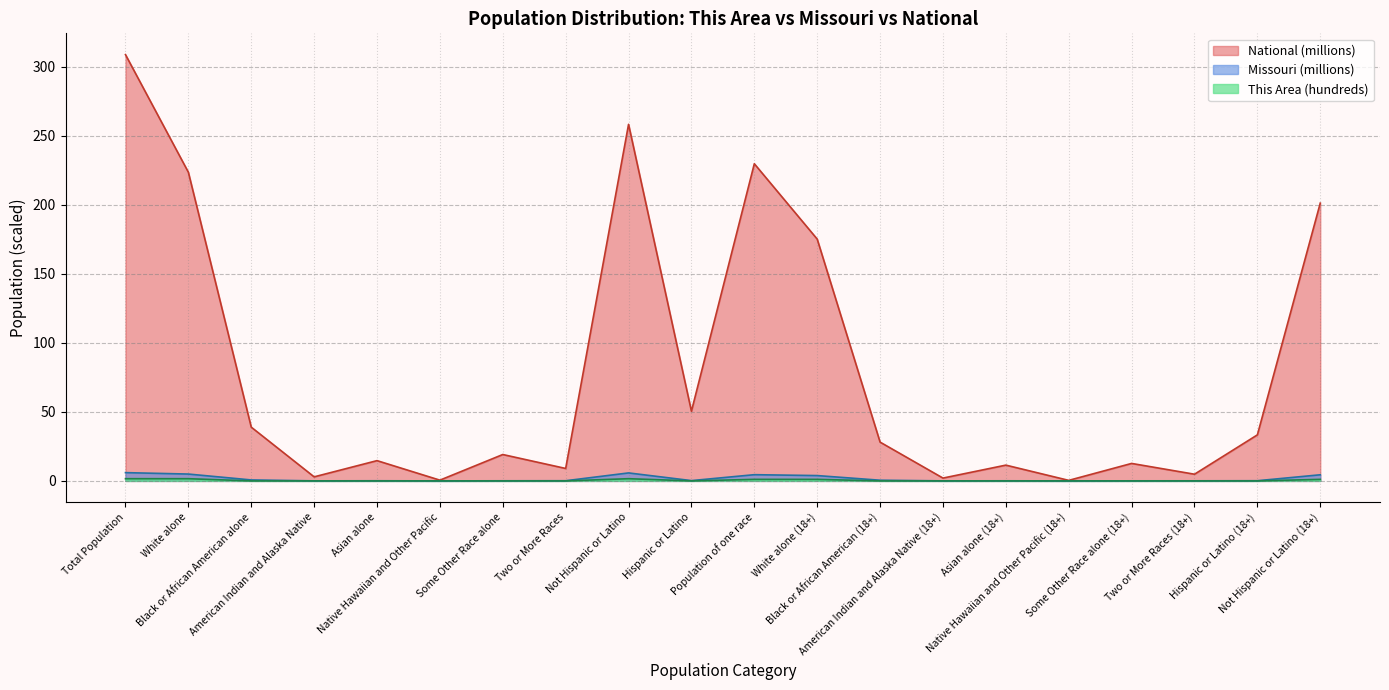

Reading right to left, transcribe all the data shown in this chart.

Missouri: Not Hispanic or Latino (18+)=4.4	Hispanic or Latino (18+)=0.1	Two or More Races (18+)=0.1	Some Other Race alone (18+)=0.1	Native Hawaiian and Other Pacific (18+)=0.0	Asian alone (18+)=0.1	American Indian and Alaska Native (18+)=0.0	Black or African American (18+)=0.5	White alone (18+)=3.9	Population of one race=4.5	Hispanic or Latino=0.2	Not Hispanic or Latino=5.8	Two or More Races=0.1	Some Other Race alone=0.1	Native Hawaiian and Other Pacific=0.0	Asian alone=0.1	American Indian and Alaska Native=0.0	Black or African American alone=0.7	White alone=5.0	Total Population=6.0
National: Not Hispanic or Latino (18+)=201.2	Hispanic or Latino (18+)=33.3	Two or More Races (18+)=4.8	Some Other Race alone (18+)=12.7	Native Hawaiian and Other Pacific (18+)=0.4	Asian alone (18+)=11.4	American Indian and Alaska Native (18+)=2.0	Black or African American (18+)=28.1	White alone (18+)=175.1	Population of one race=229.7	Hispanic or Latino=50.5	Not Hispanic or Latino=258.3	Two or More Races=9.0	Some Other Race alone=19.1	Native Hawaiian and Other Pacific=0.5	Asian alone=14.7	American Indian and Alaska Native=2.9	Black or African American alone=38.9	White alone=223.6	Total Population=308.7
This Area: Not Hispanic or Latino (18+)=1.1	Hispanic or Latino (18+)=0.0	Two or More Races (18+)=0.0	Some Other Race alone (18+)=0.0	Native Hawaiian and Other Pacific (18+)=0.0	Asian alone (18+)=0.0	American Indian and Alaska Native (18+)=0.0	Black or African American (18+)=0.0	White alone (18+)=1.1	Population of one race=1.1	Hispanic or Latino=0.0	Not Hispanic or Latino=1.6	Two or More Races=0.0	Some Other Race alone=0.0	Native Hawaiian and Other Pacific=0.0	Asian alone=0.0	American Indian and Alaska Native=0.0	Black or African American alone=0.0	White alone=1.6	Total Population=1.6